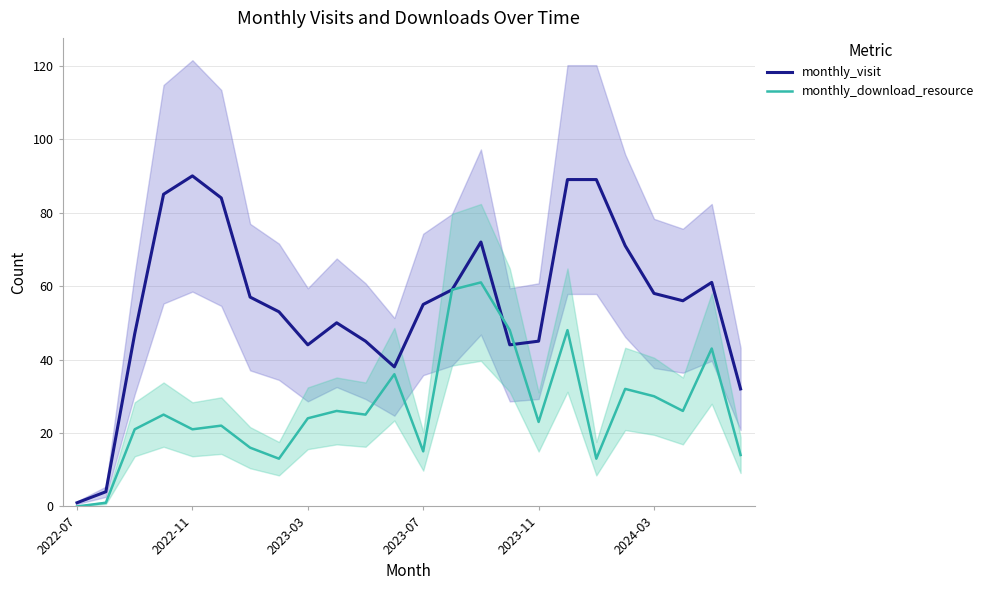

At which category is the sum across all series the highest?

17